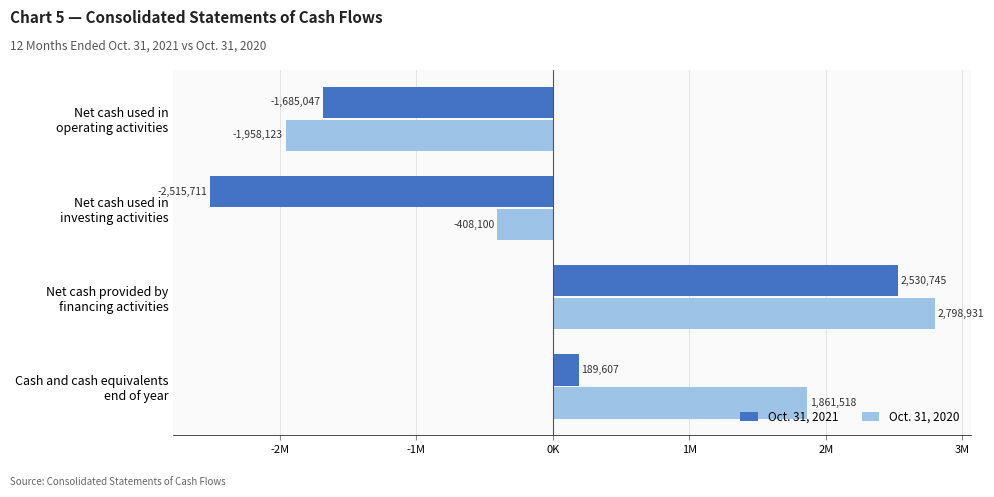

What are all the series names shown in the legend?

Oct. 31, 2021, Oct. 31, 2020